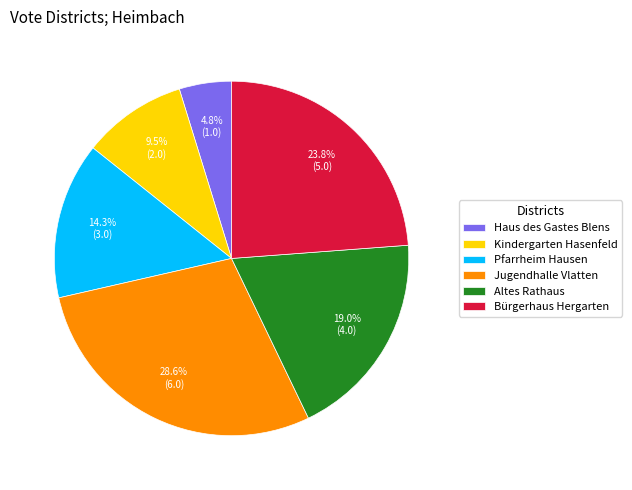

What is the ratio of the value at Pfarrheim Hausen to the value at Kindergarten Hasenfeld?

1.5